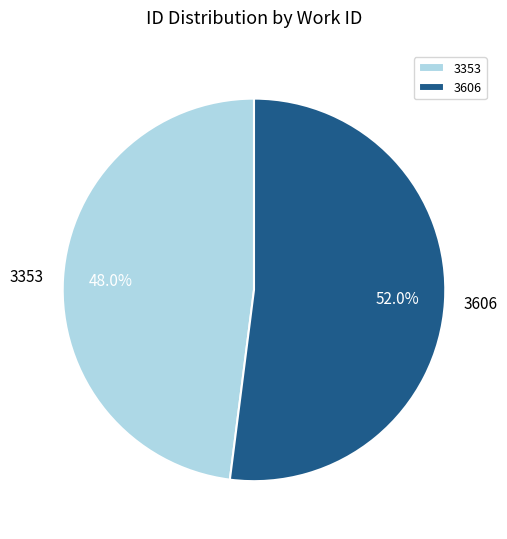

What is the majority slice?

3606